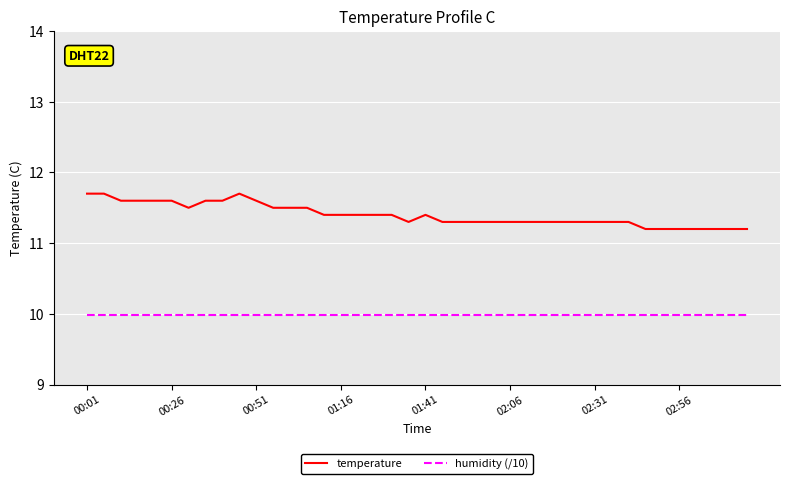

List the series in order of their overall mean, lowest first.

humidity (/10), temperature